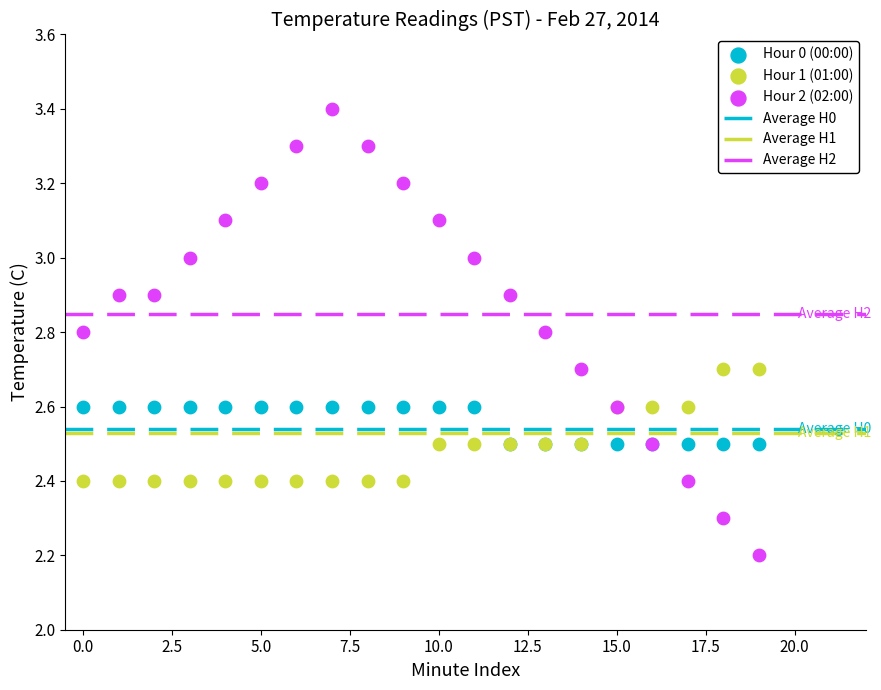

Across all series, what Y value is closest to 2?

2.2